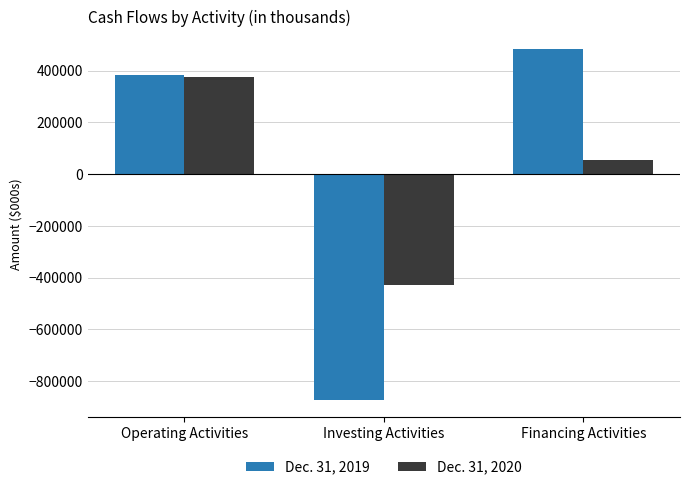

At which label does Dec. 31, 2020 first exceed 54531?

Operating Activities